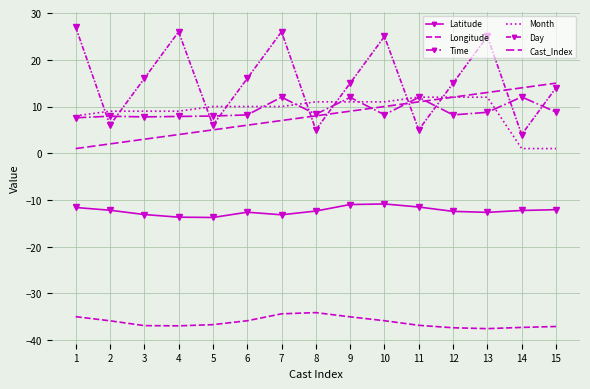

Which series has the largest total across all categories?

Day